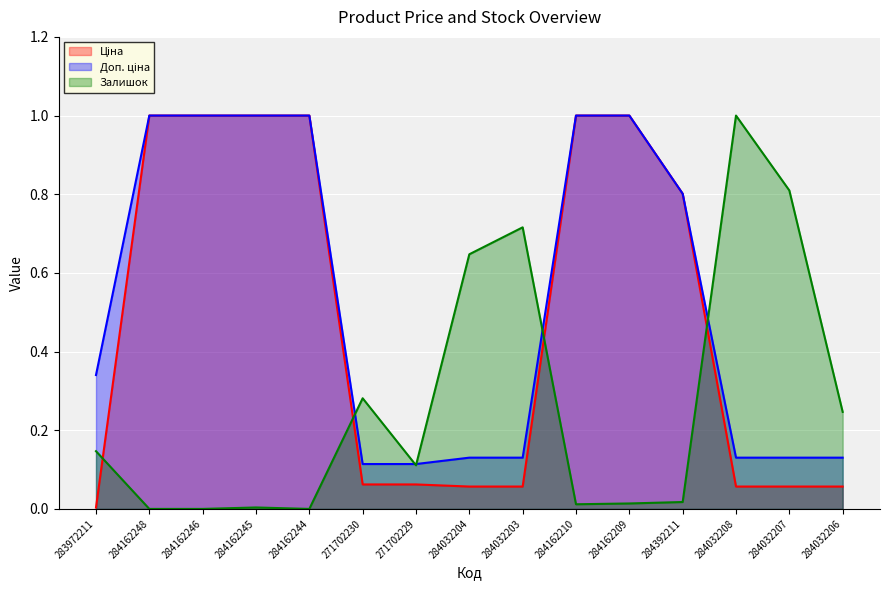

Where is Ціна nearest to the value 0?

283972211